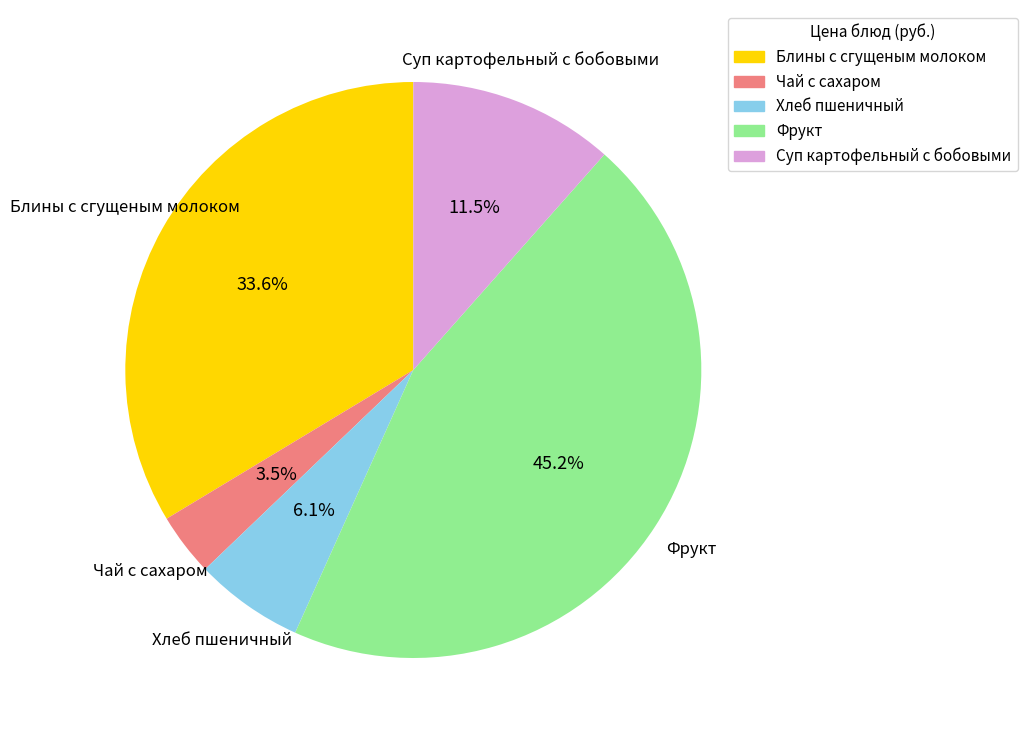

To the nearest percent, what percentage of the pie is Хлеб пшеничный?

6%